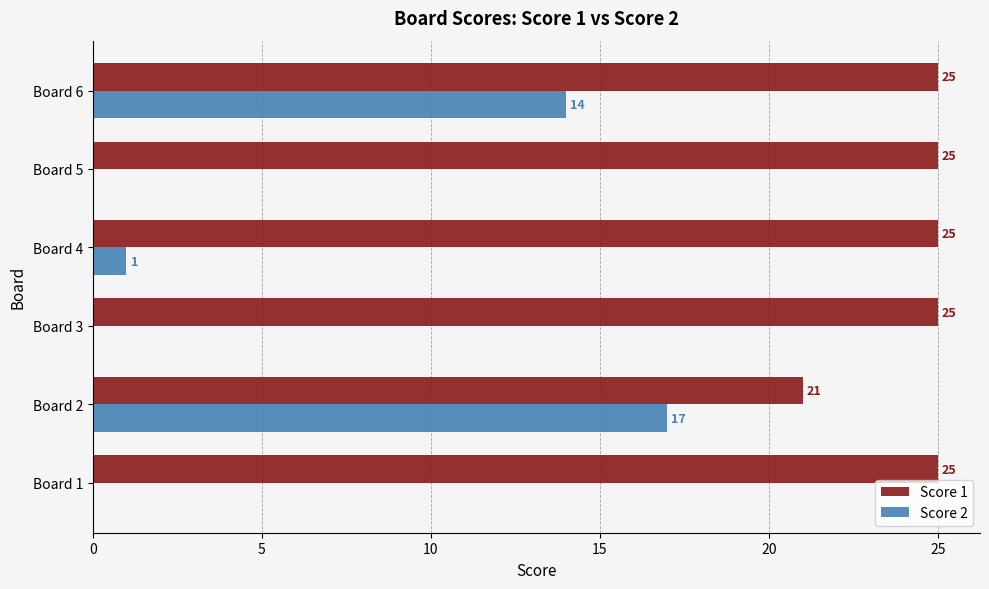

Between Board 1 and Board 6, which series saw the biggest shift?

Score 2